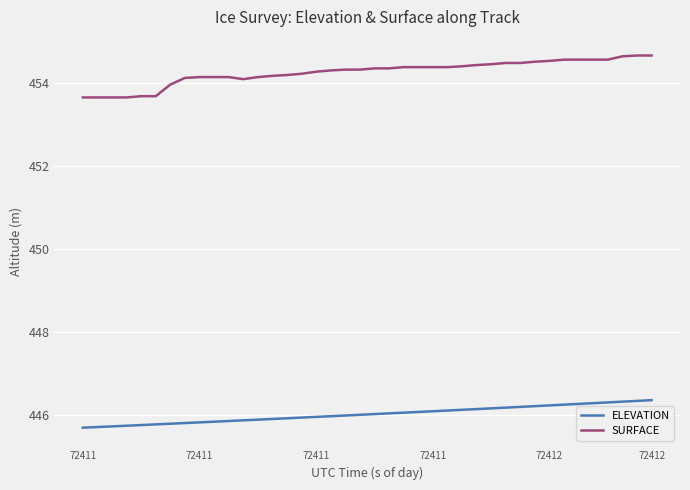

List the series in order of their overall mean, highest first.

SURFACE, ELEVATION